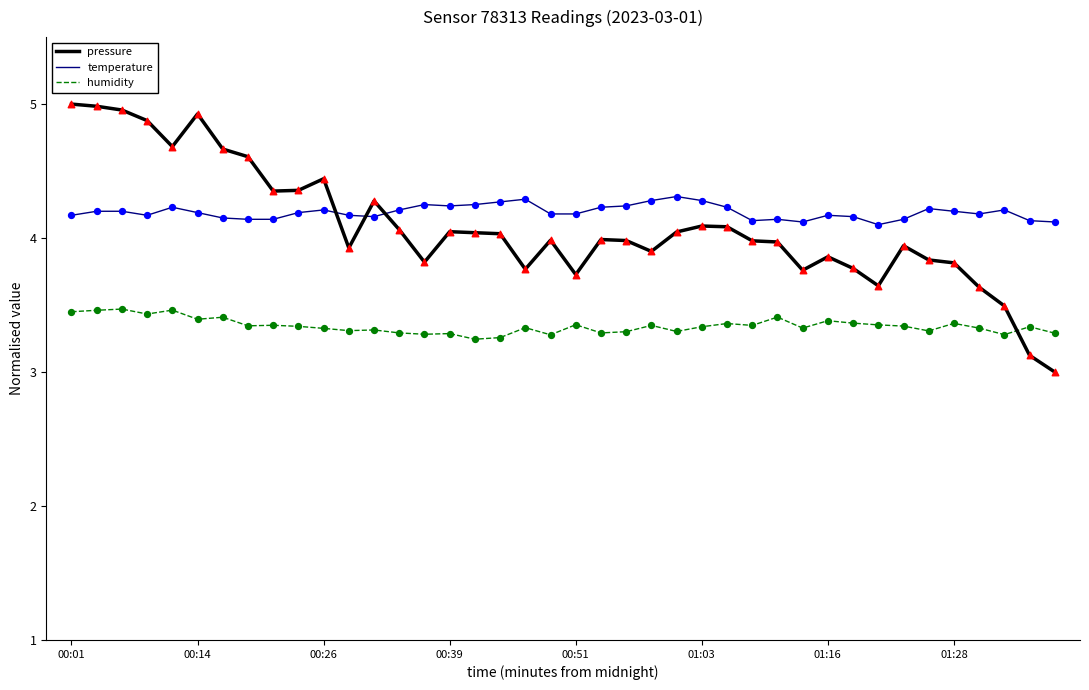

What are all the series names shown in the legend?

pressure, temperature, humidity